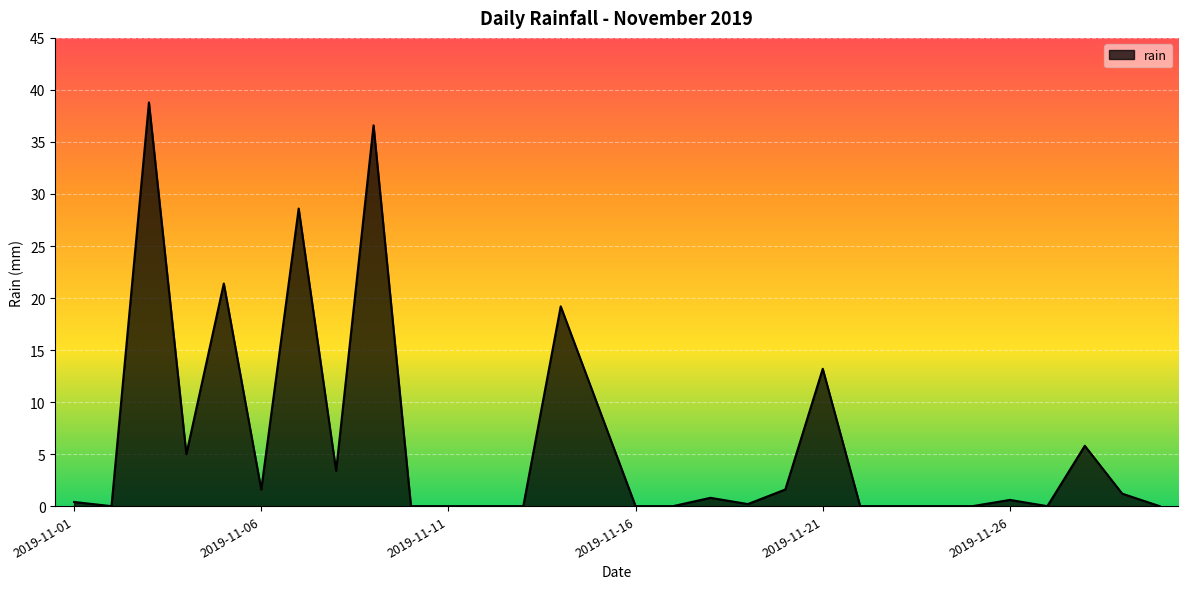

What is the maximum value shown in the chart?

38.8